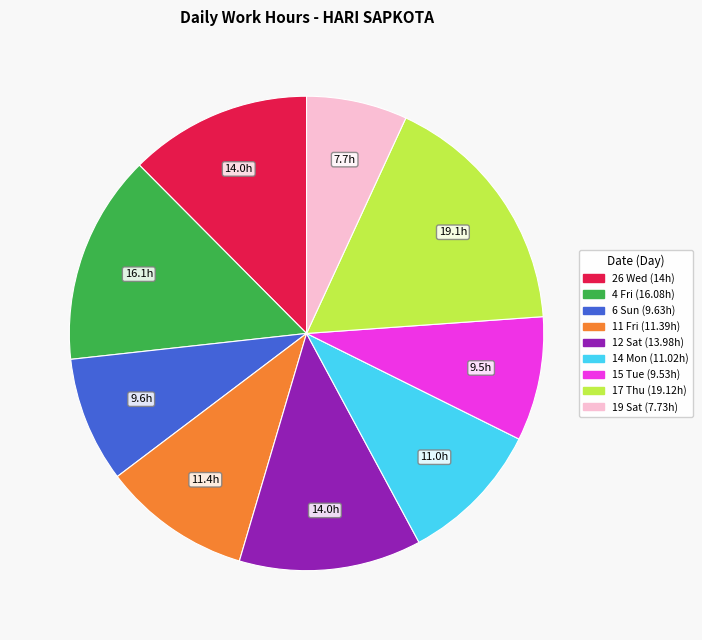

Is there any slice that represents more than half of the pie?

No